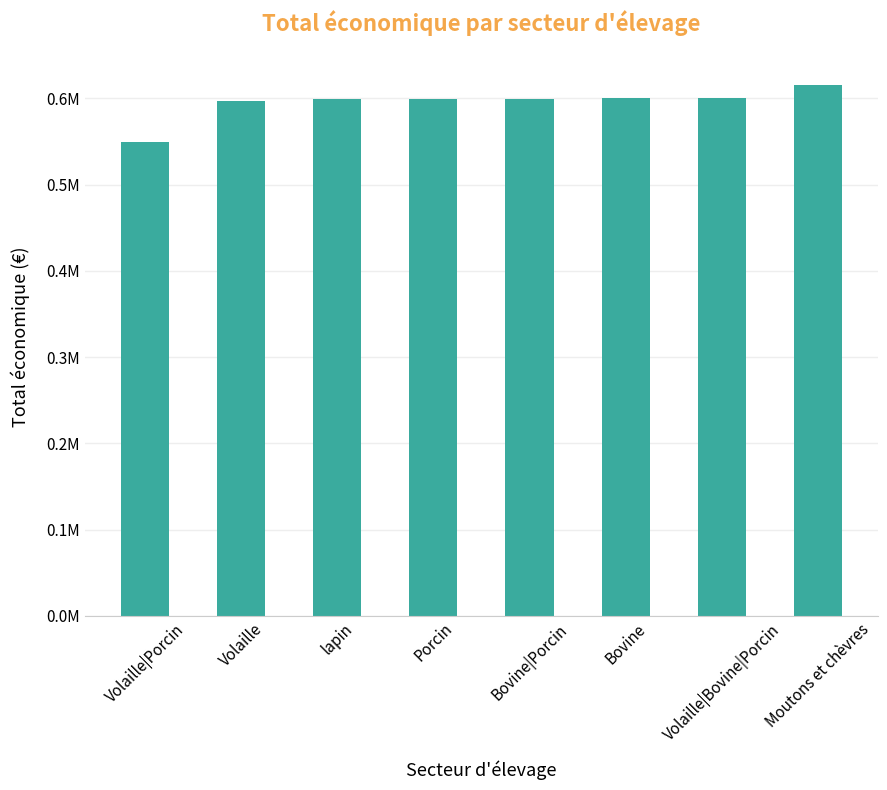

Between Volaille|Bovine|Porcin and lapin, which is larger?

Volaille|Bovine|Porcin